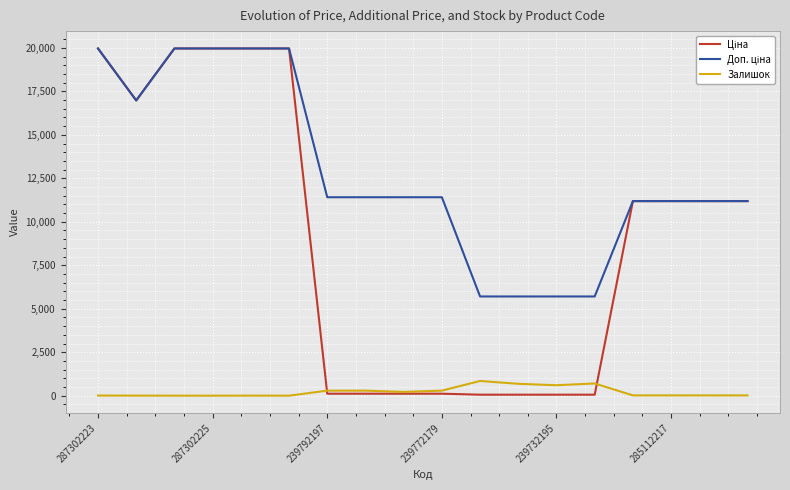

Does the chart display data point markers on the line(s)?

No